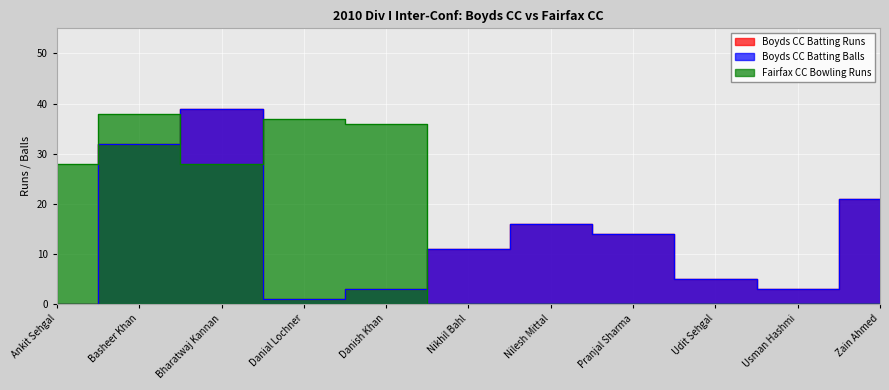

True or false: Boyds CC Batting Balls and Boyds CC Batting Runs cross at least once.

False